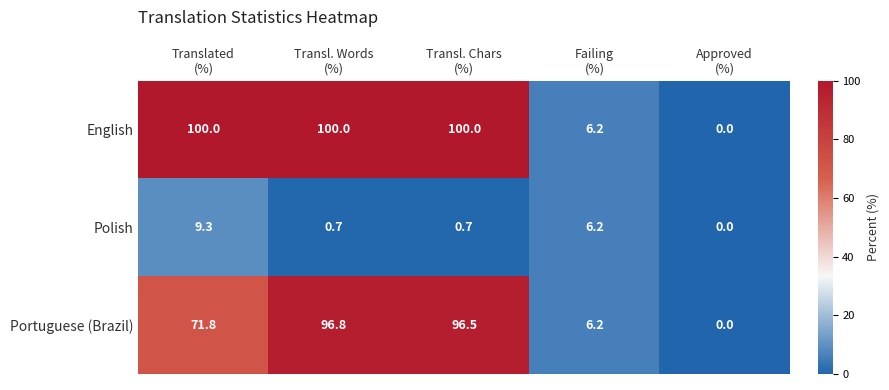

What is the total value across all series at Failing
(%)?

18.6